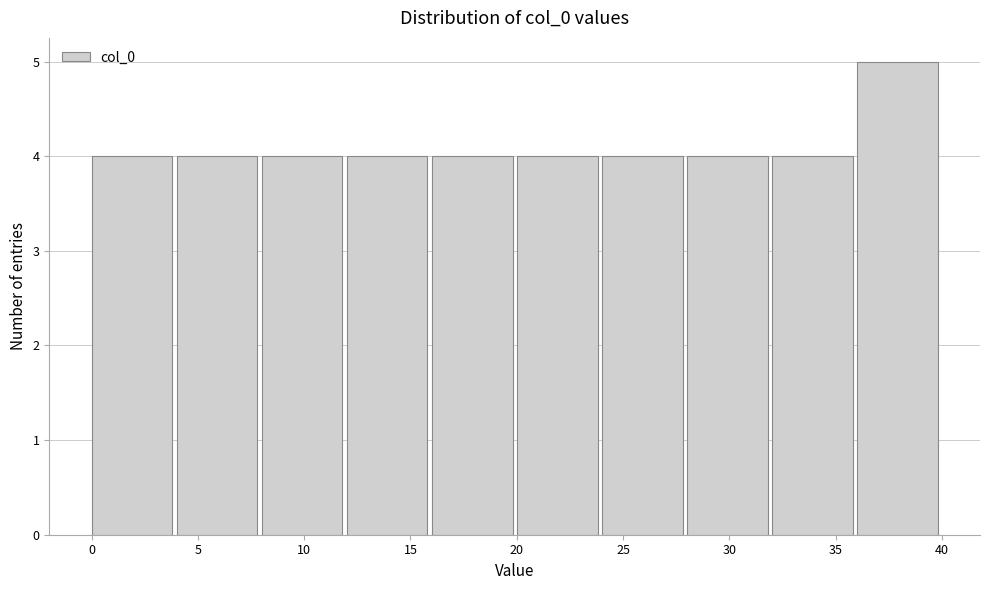

What is the height of the bar covering 16 to 20 on the x-axis? The values are not printed on the chart, so give them approximately, as read against the axis.

4